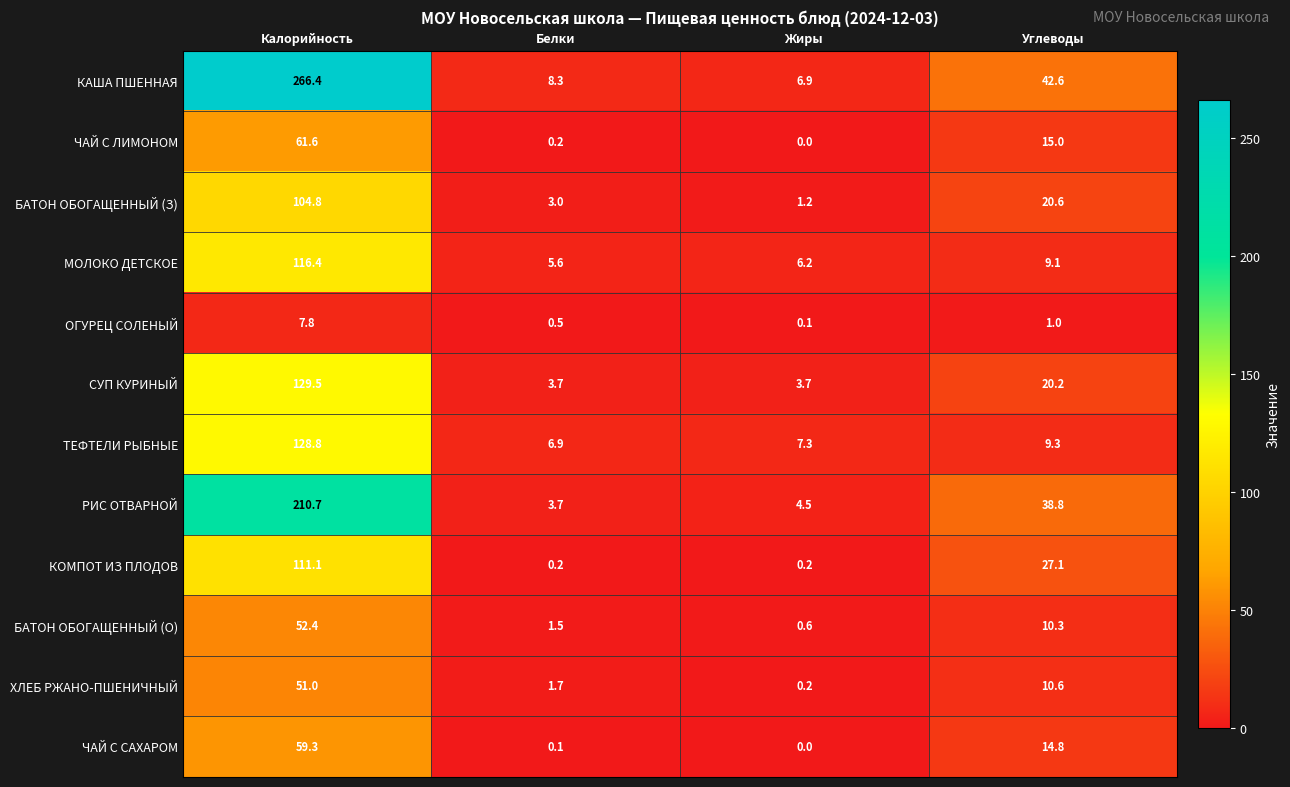

Between Белки and Углеводы, which series saw the biggest shift?

РИС ОТВАРНОЙ